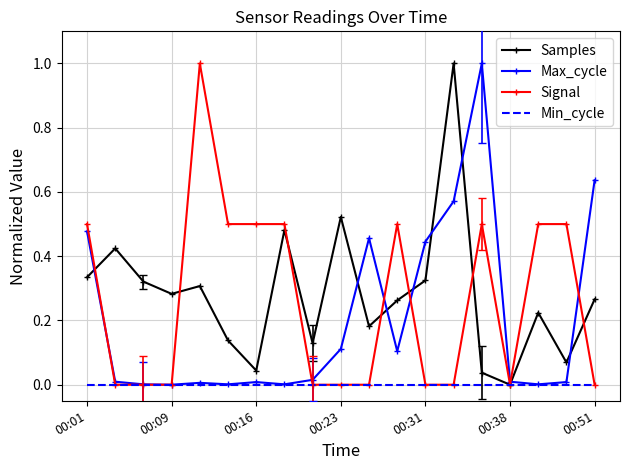

What is the maximum value shown in the chart?

1.0